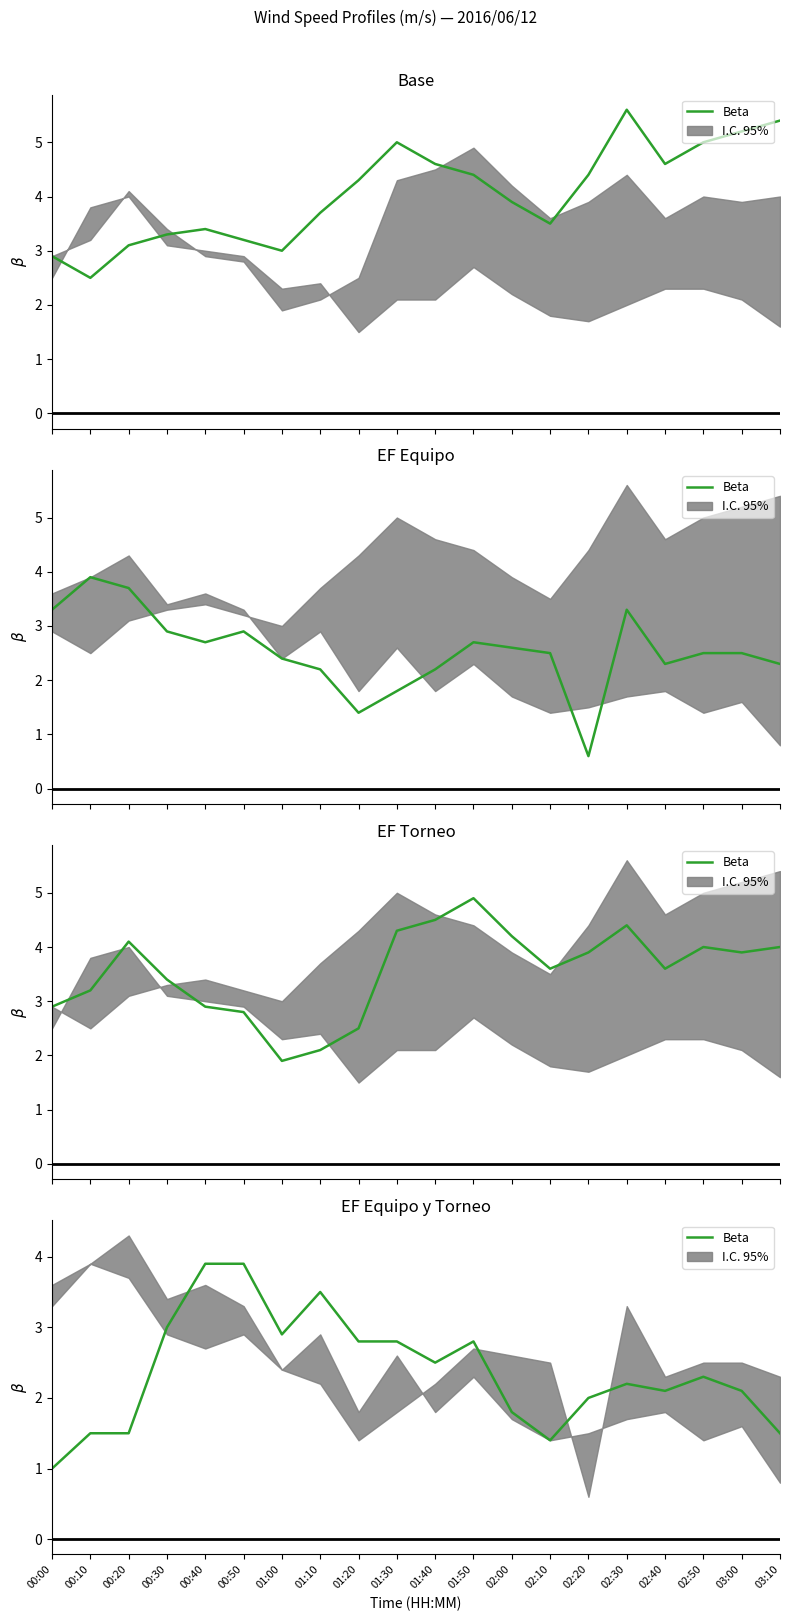

Where does the data first go above 2?

00:30